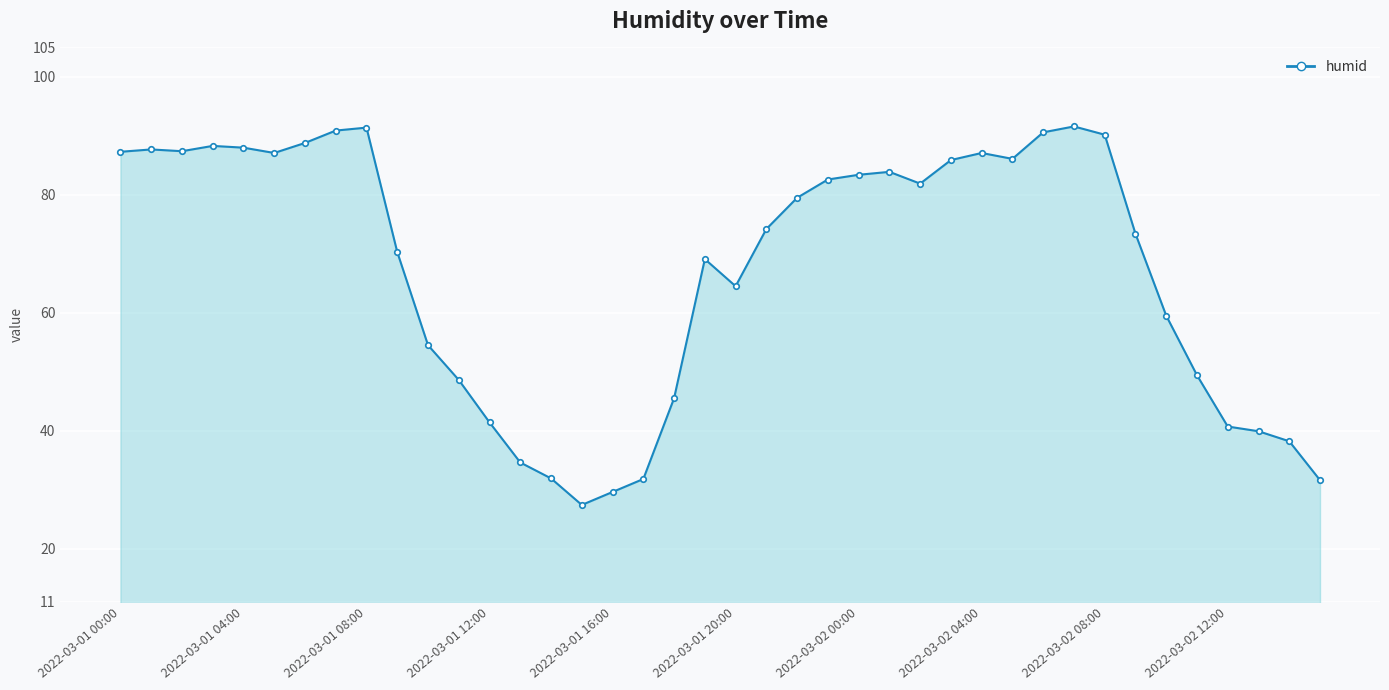

What is the difference between the maximum and minimum values?

64.2